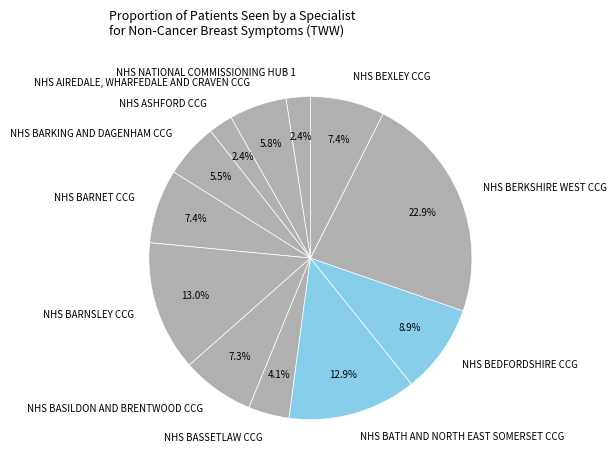

How many segments does this pie chart have?

12